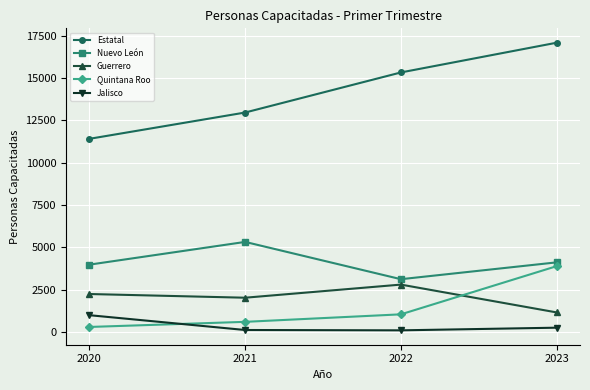

List the labels in order of Guerrero value, largest first.

2022, 2020, 2021, 2023